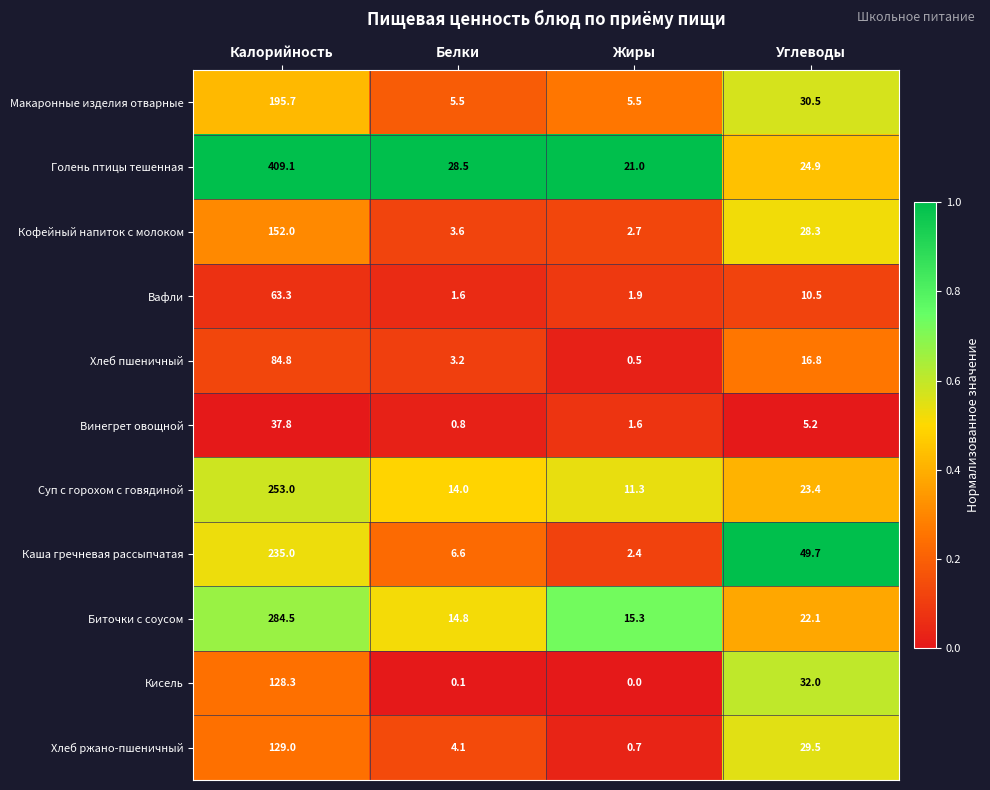

Which category has the highest value in the Биточки с соусом series?

Калорийность